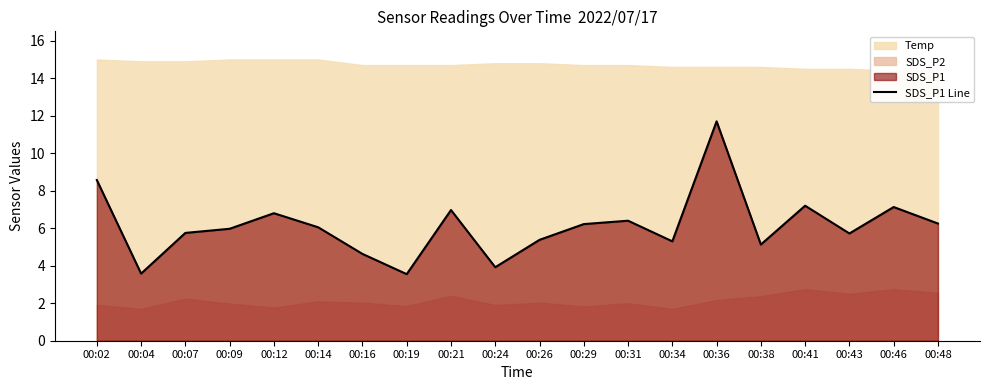

Reading left to right, extract all data points from this chart.

8.6	3.6	5.8	6.0	6.8	6.0	4.6	3.5	7.0	3.9	5.4	6.2	6.4	5.3	11.7	5.1	7.2	5.7	7.1	6.2